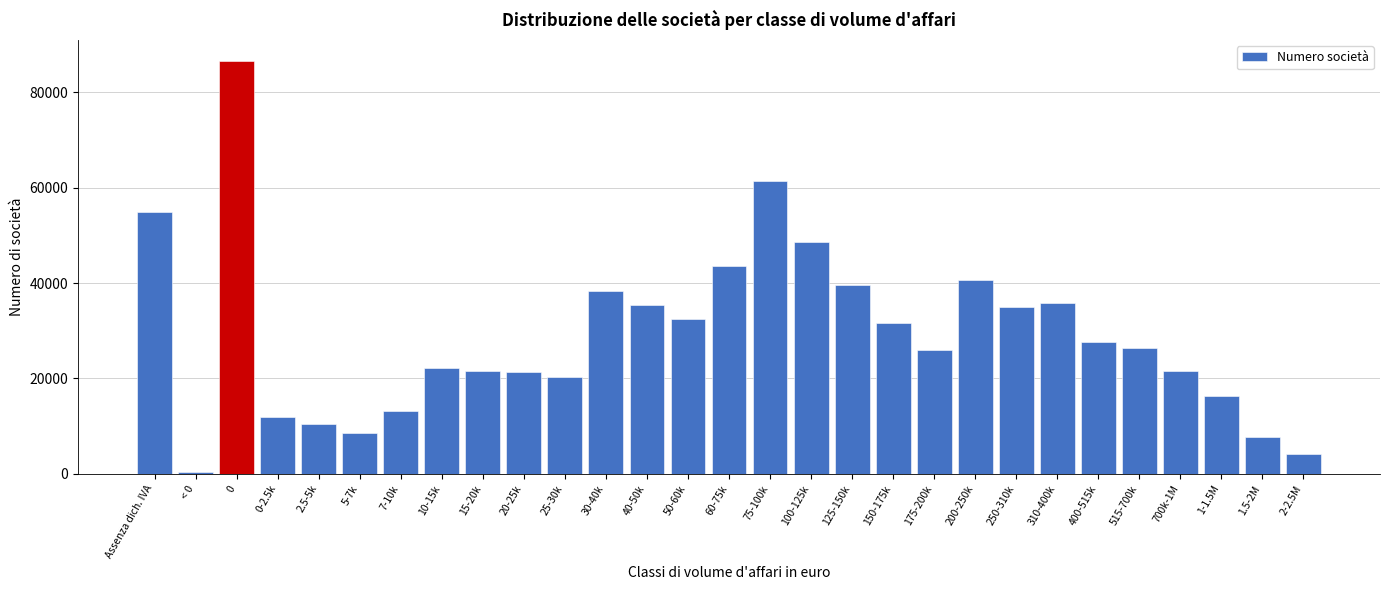

What is the greatest value displayed?

86588